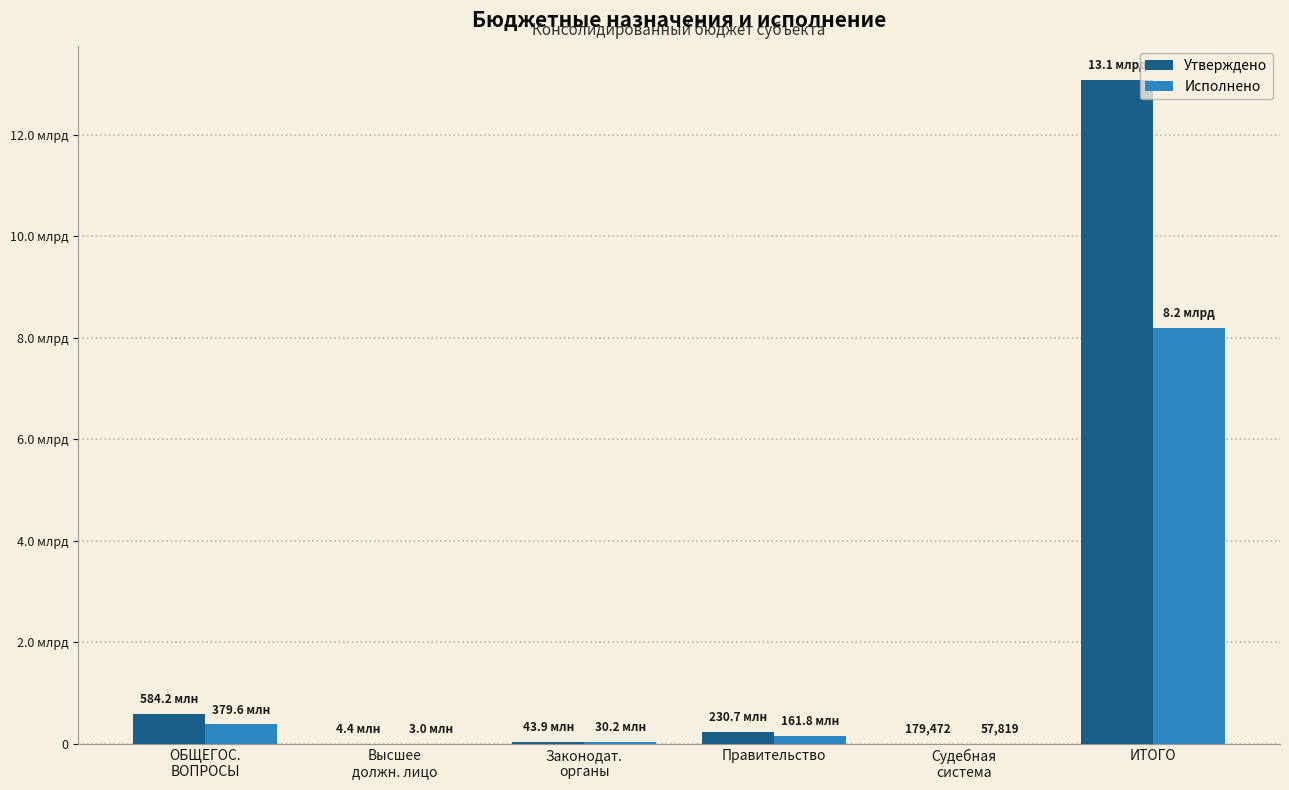

Rank the series by their average value, from lowest to highest.

Исполнено, Утверждено